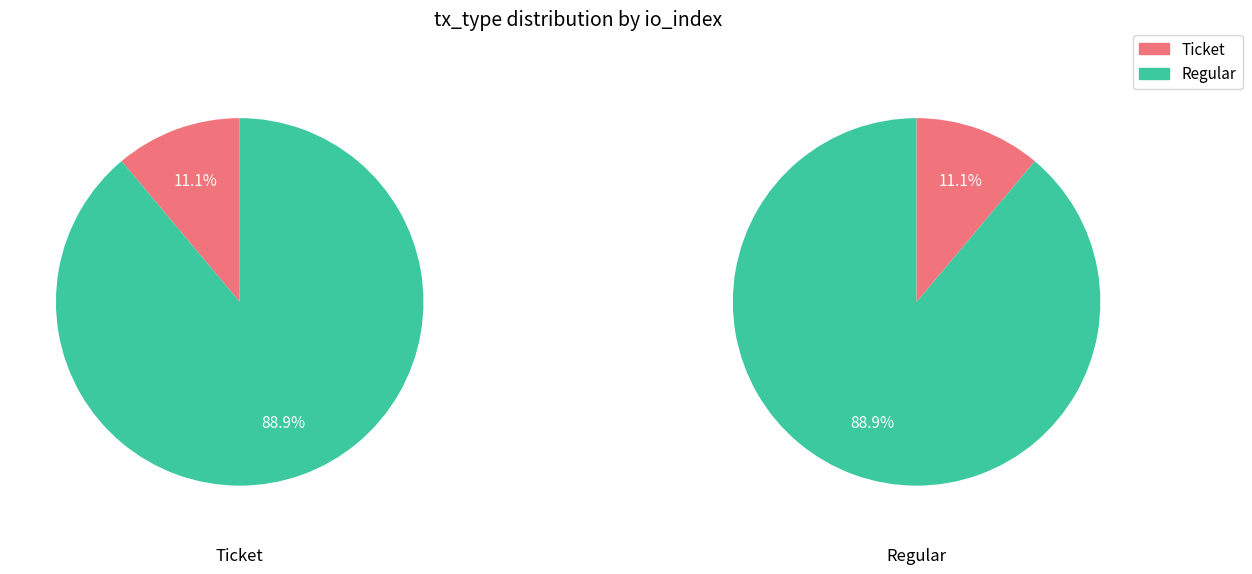

How many slices are in this pie chart?

2